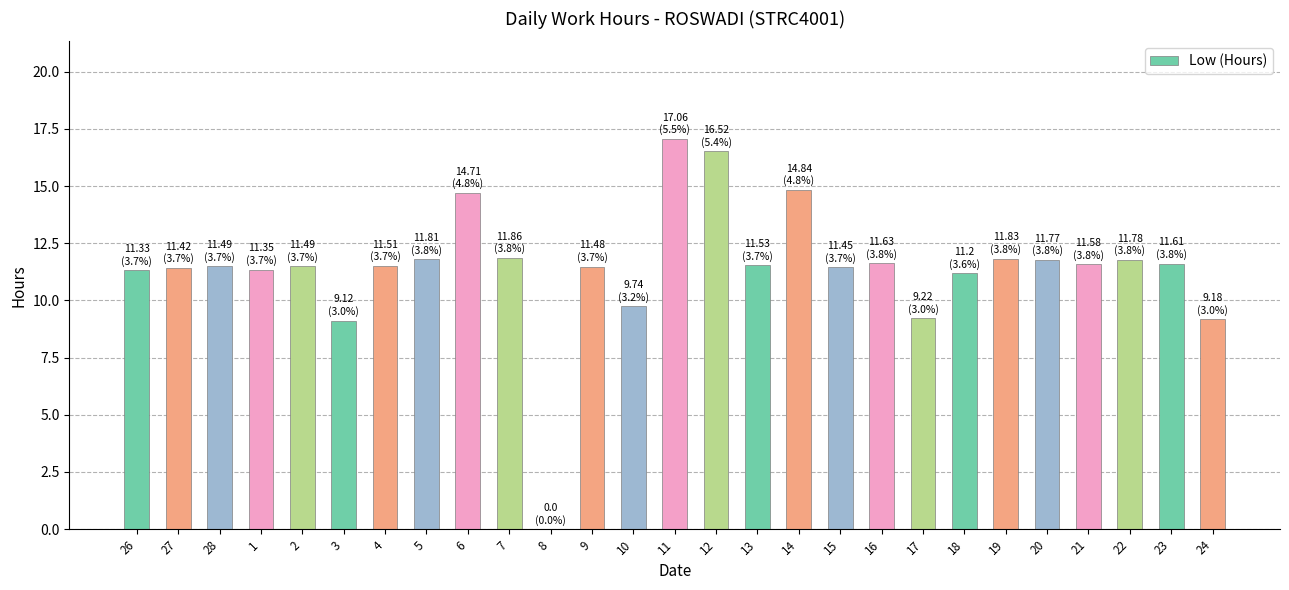

Is it true that the value at 13 is 18.4?

False